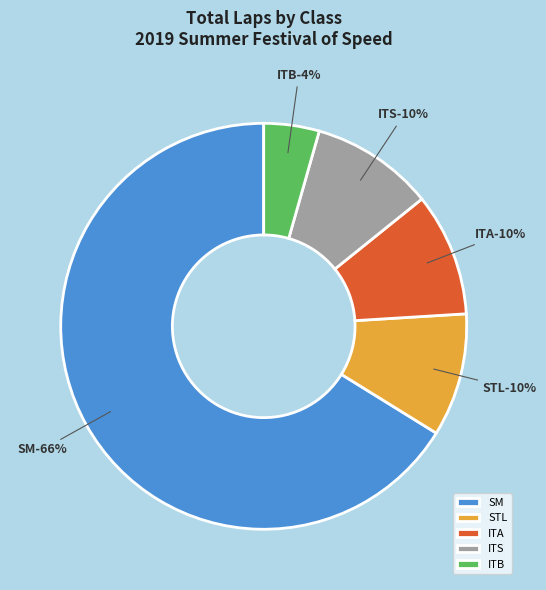

The SM slice represents 13% of the pie. True or false?

False